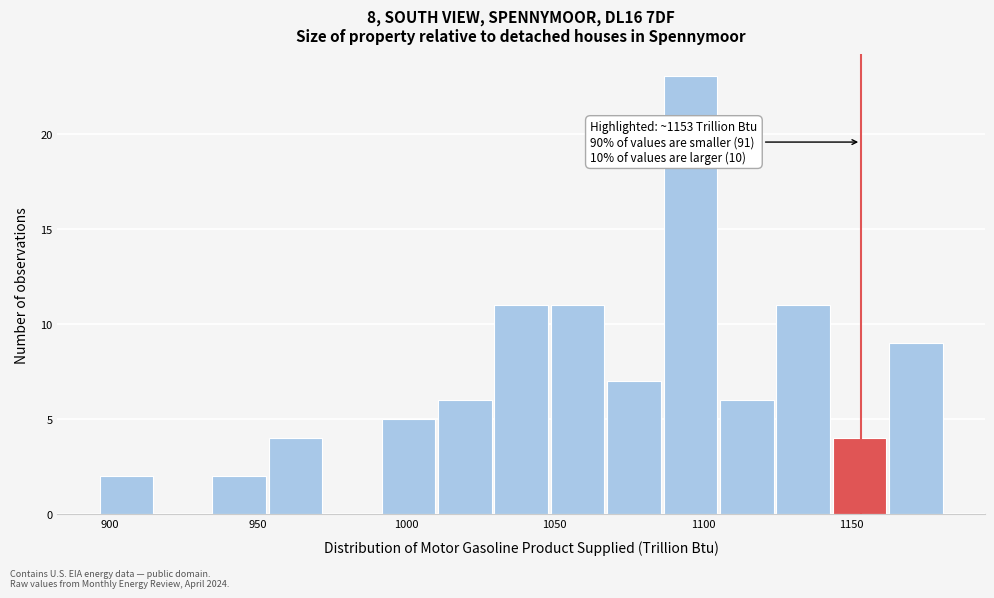

Around what value on the x-axis is the tallest bar? Give the approximate position of its centre, as read against the axis.

1095